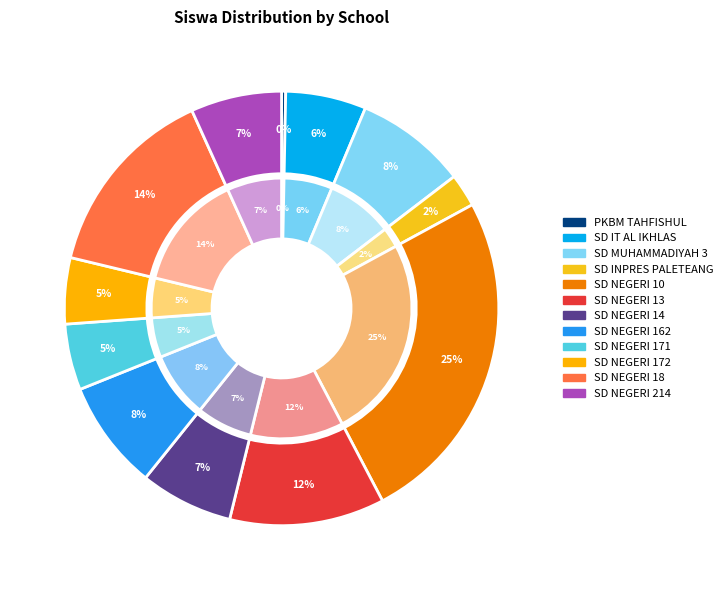

The UPT SD NEGERI 18 PINRANG slice represents 3% of the pie. True or false?

False